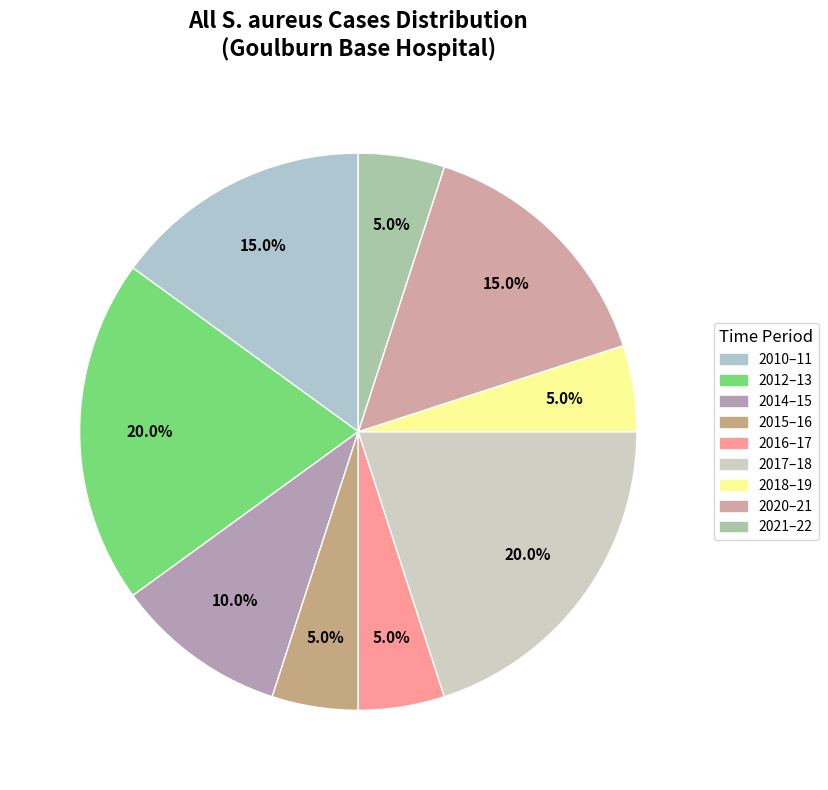

How many slices are in this pie chart?

9